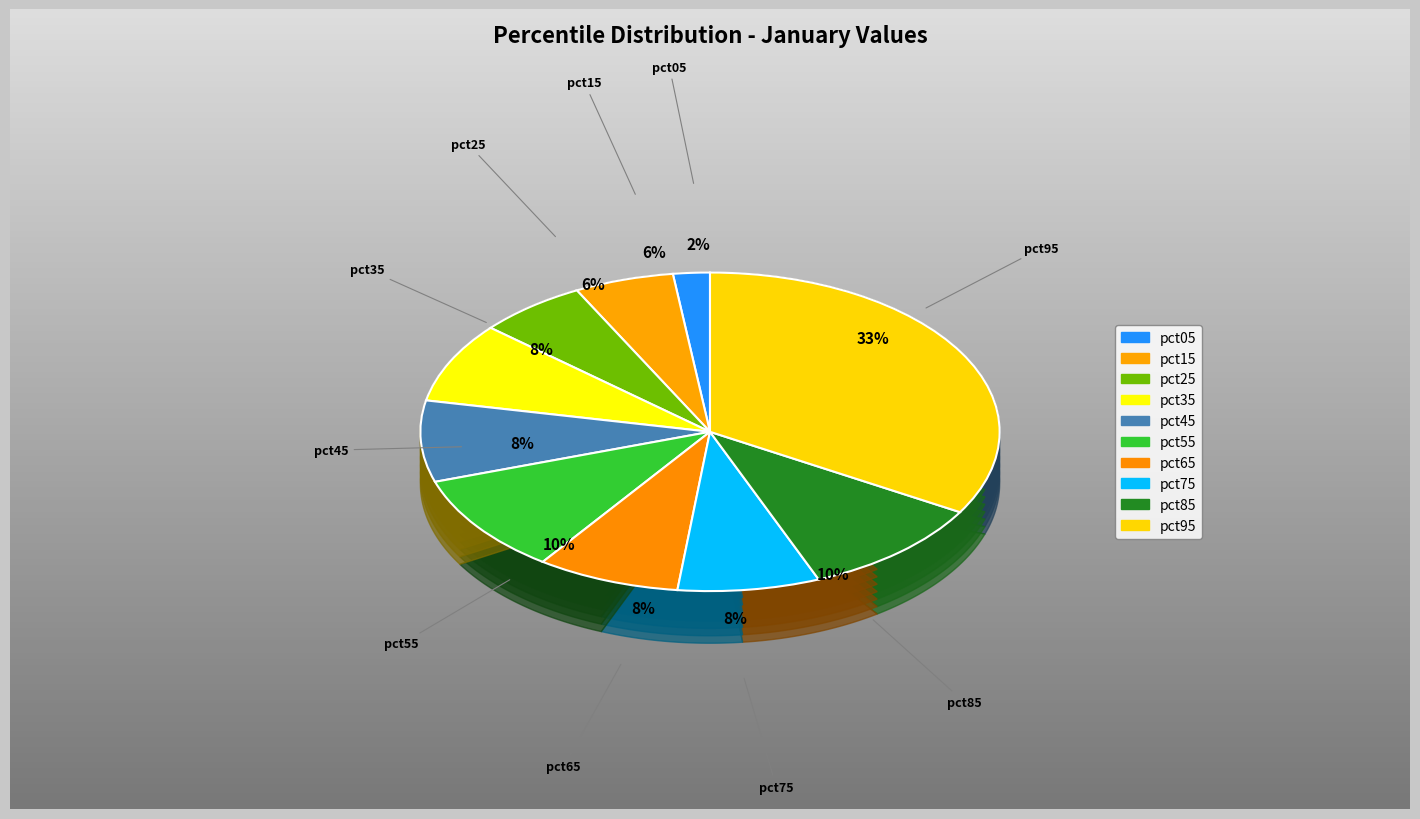

Is the sum of pct35 and pct55 greater than half?

No